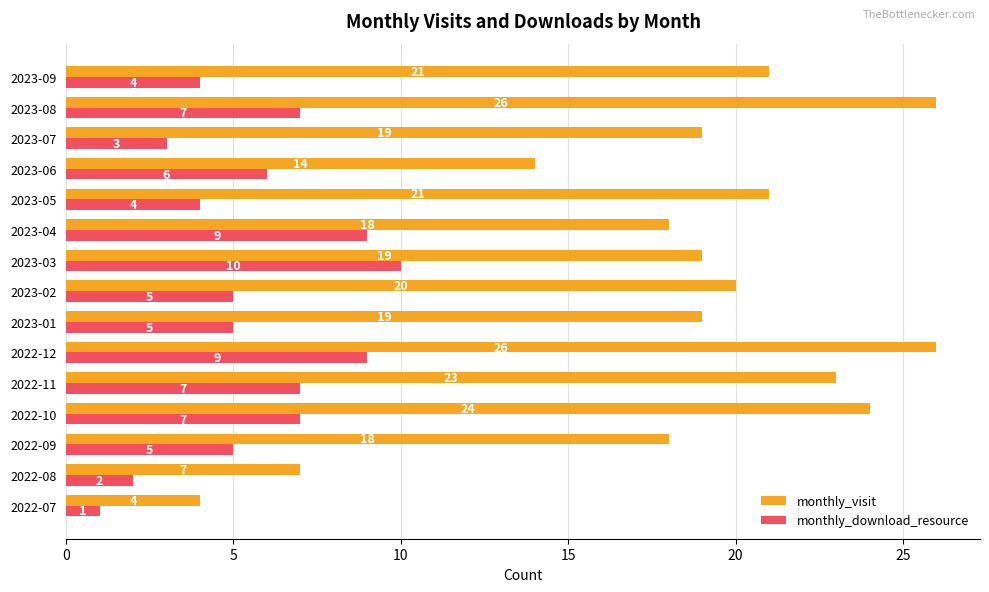

Which series has the widest spread of values?

monthly_visit